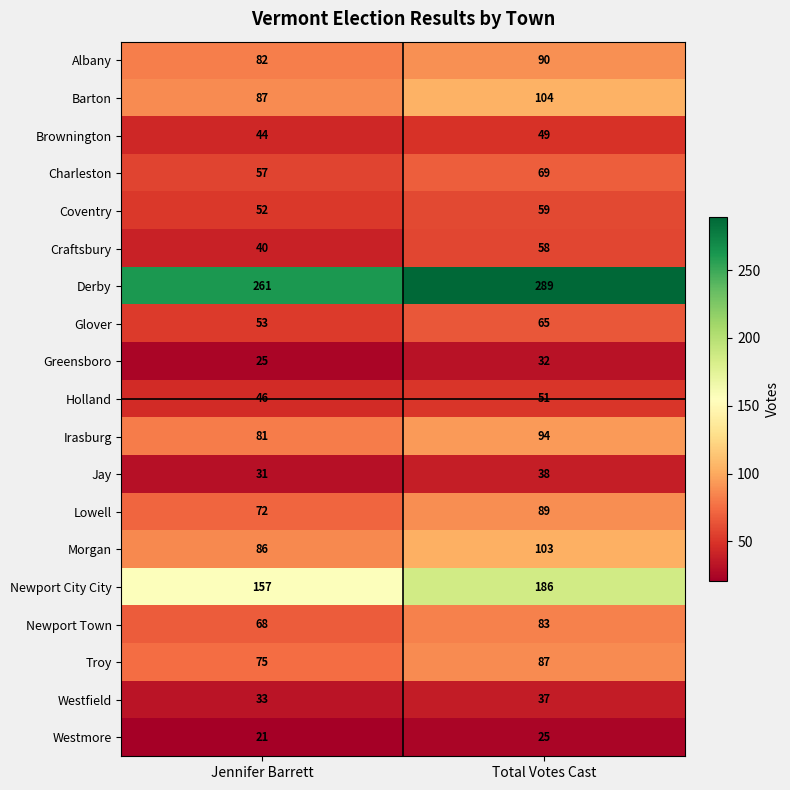

What is the difference between the Brownington values at Jennifer Barrett and Total Votes Cast?

5